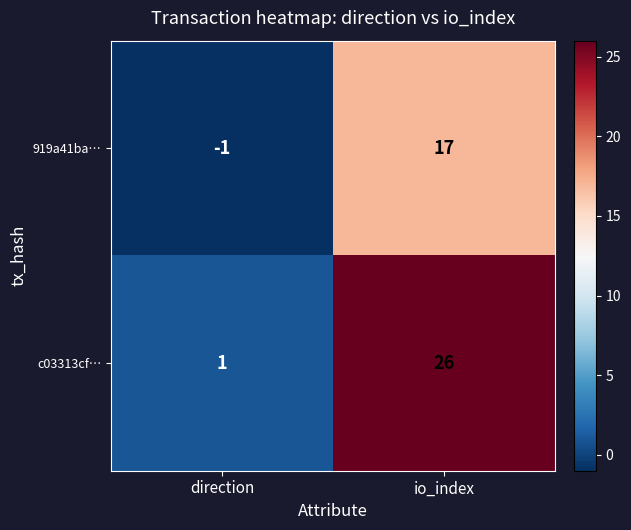

Reading right to left, extract all data points from this chart.

919a41ba…: io_index=17	direction=-1
c03313cf…: io_index=26	direction=1